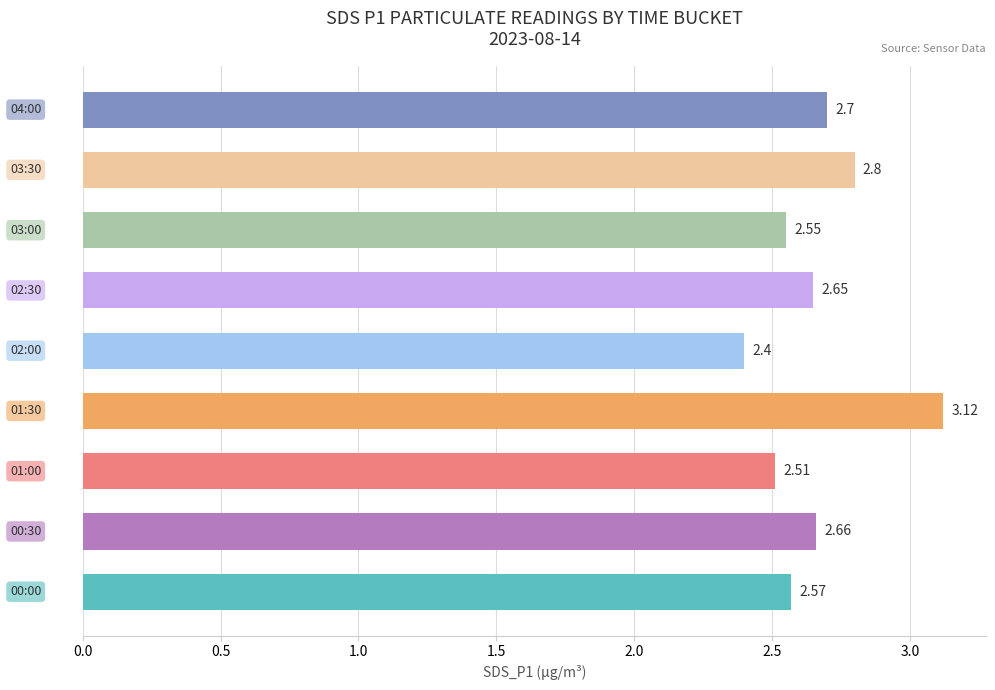

What is the difference between the maximum and second lowest values?

0.6